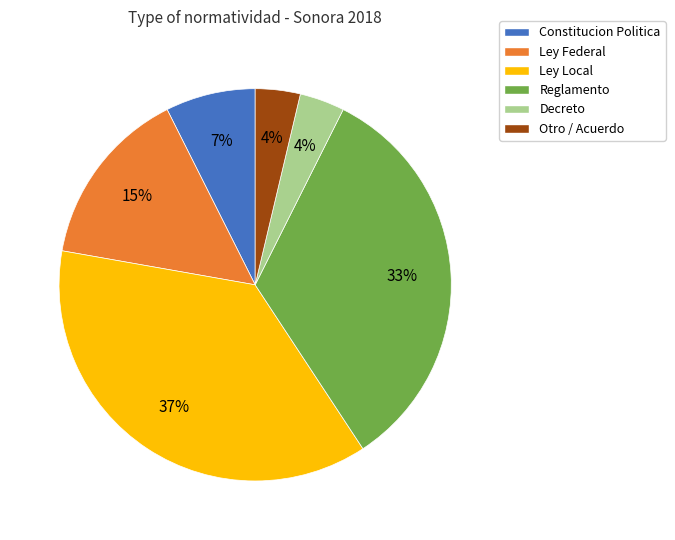

Is the sum of Reglamento and Constitucion Politica greater than half?

No